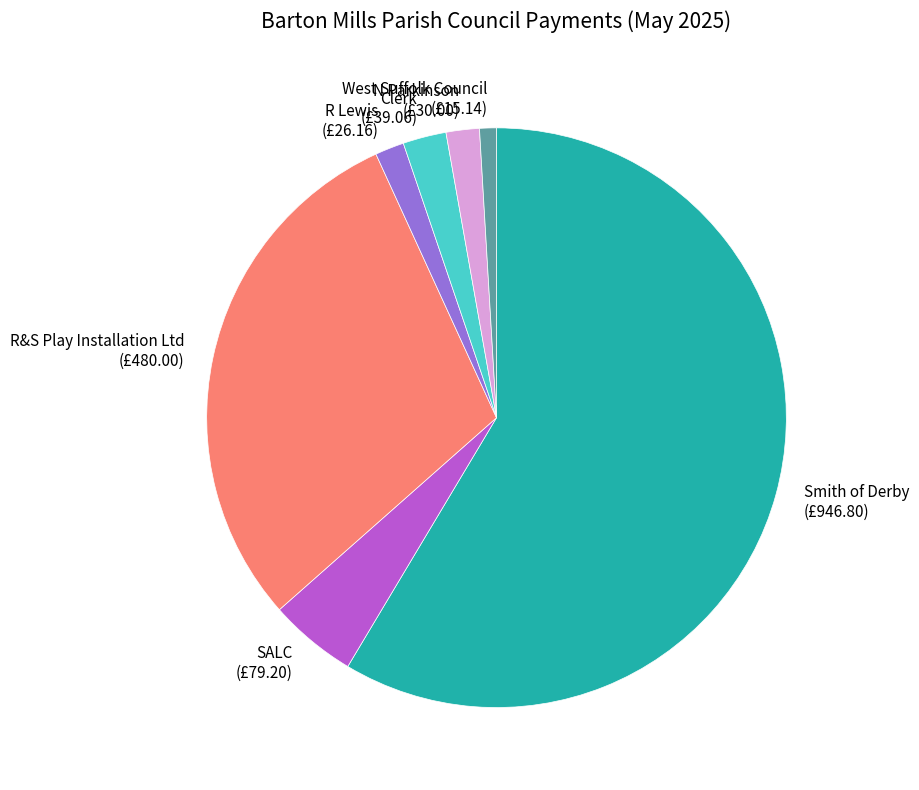

Which category has the smallest portion of the pie?

West Suffolk Council